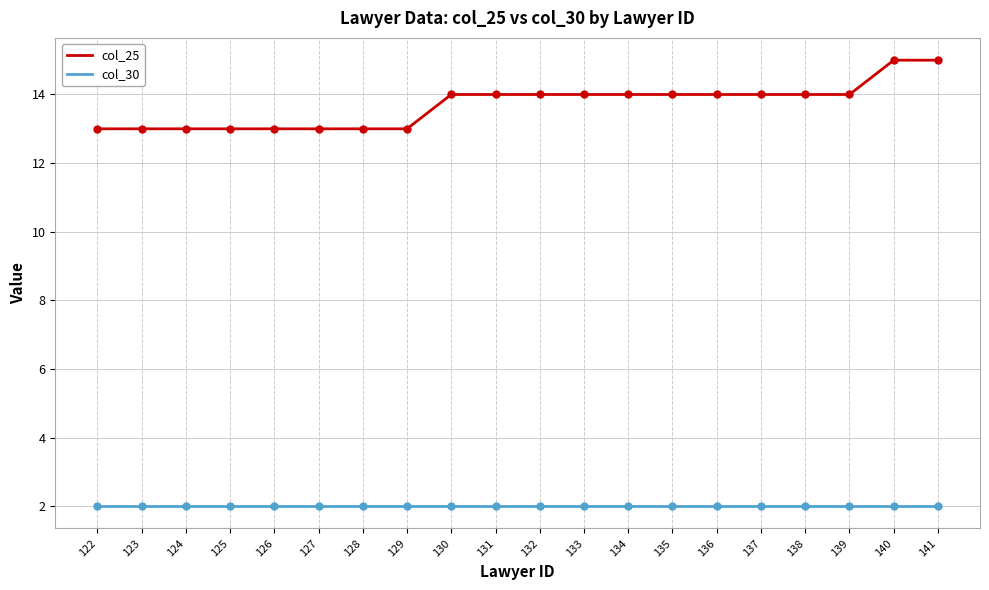

What are all the series names shown in the legend?

col_25, col_30